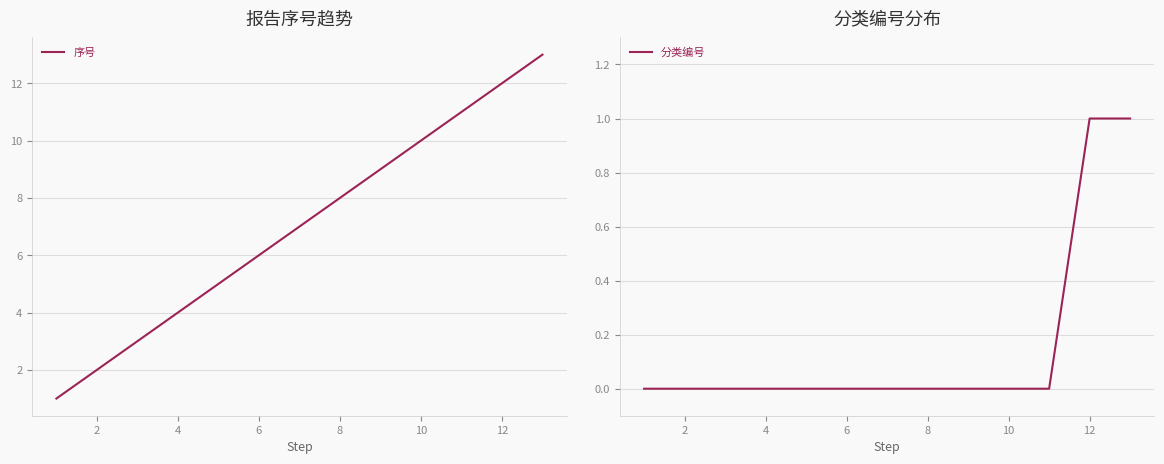

What is the maximum value for 序号?

13